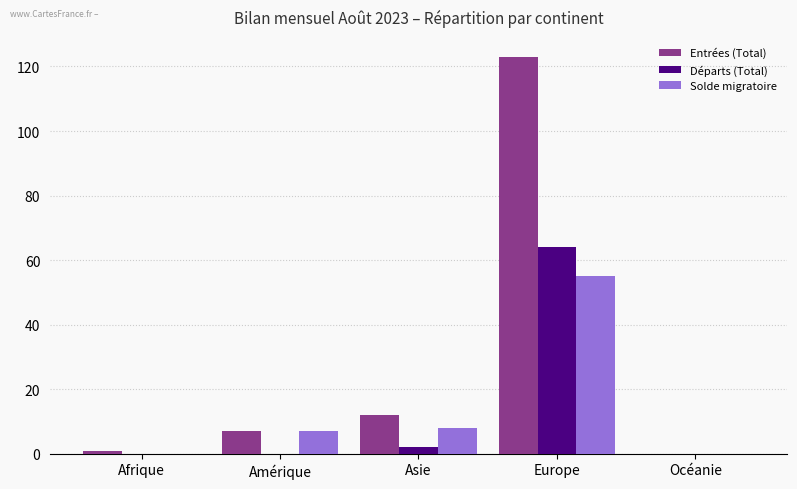

Between Europe and Océanie, which series saw the biggest shift?

Entrées (Total)